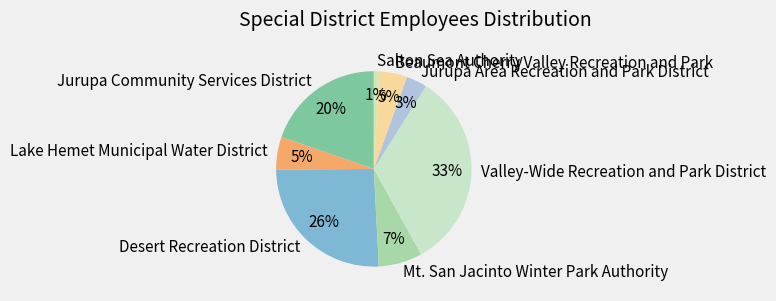

The Jurupa Area Recreation and Park District slice represents 15% of the pie. True or false?

False